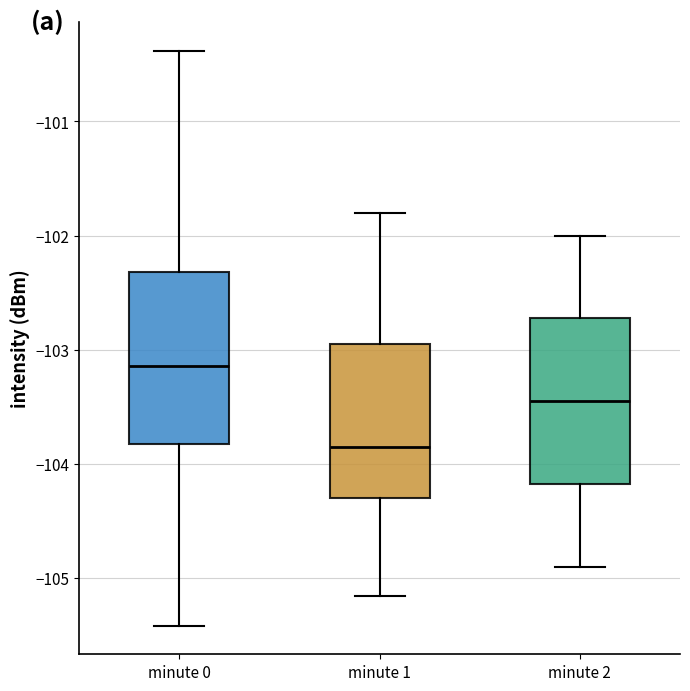

Reading left to right, read every box against the y-axis: the position of its median line, the range the box covers, and the ends of its whiskers. The values are not printed on the chart, so give them approximately, as read against the axis.

minute 0: median -103.1, box -103.8 to -102.3, whiskers -105.4 to -100.4
minute 1: median -103.8, box -104.3 to -102.9, whiskers -105.2 to -101.8
minute 2: median -103.4, box -104.2 to -102.7, whiskers -104.9 to -102.0